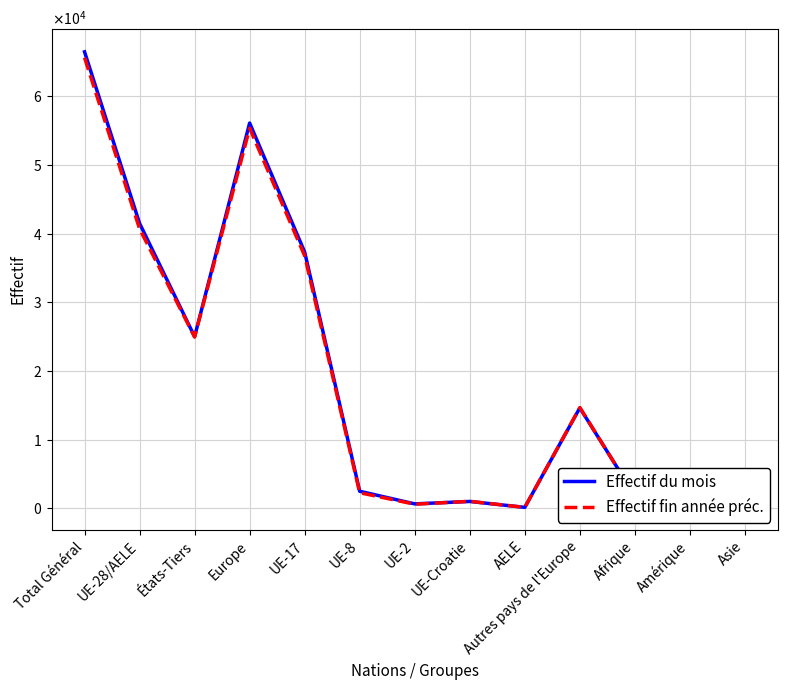

What is the value of the Effectif fin année préc. point at the 4th from the left?

55346